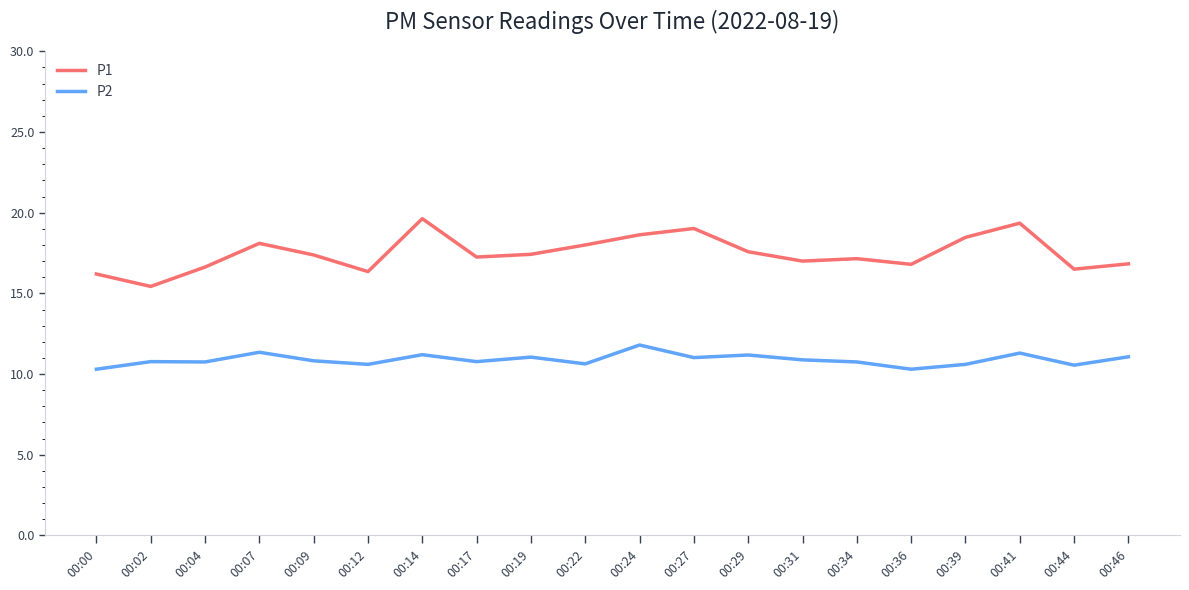

What is the difference between the maximum and minimum values in the P2 series?

1.5